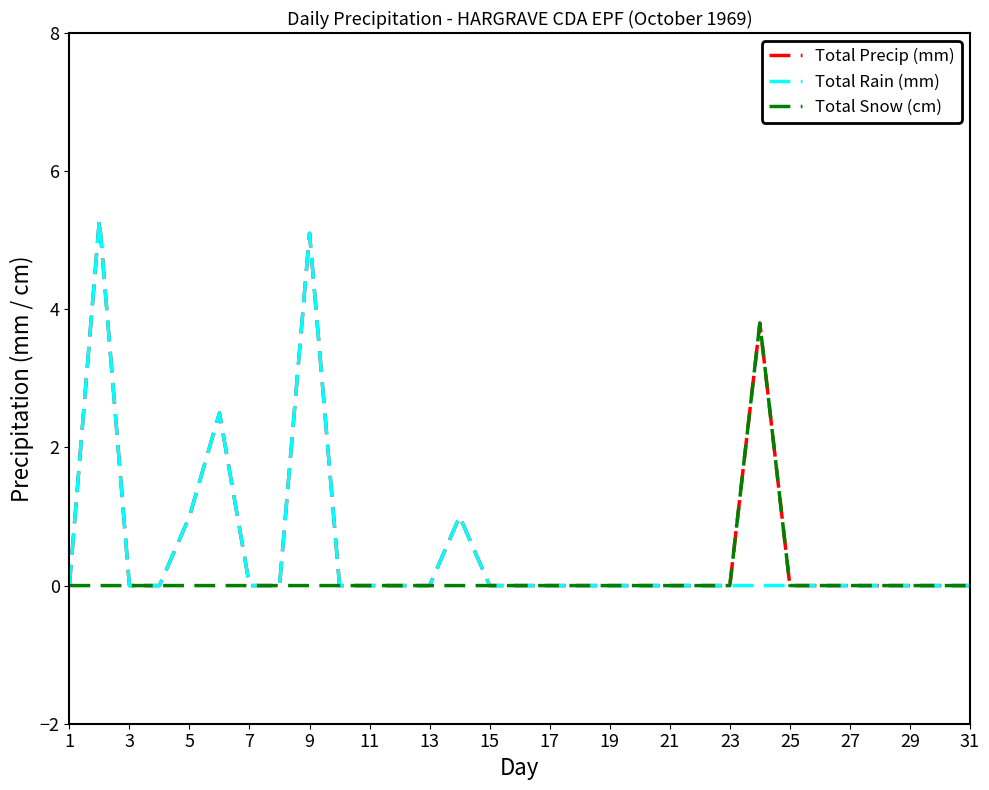

What is the difference between the second highest and minimum values in the Total Precip (mm) series?

5.1